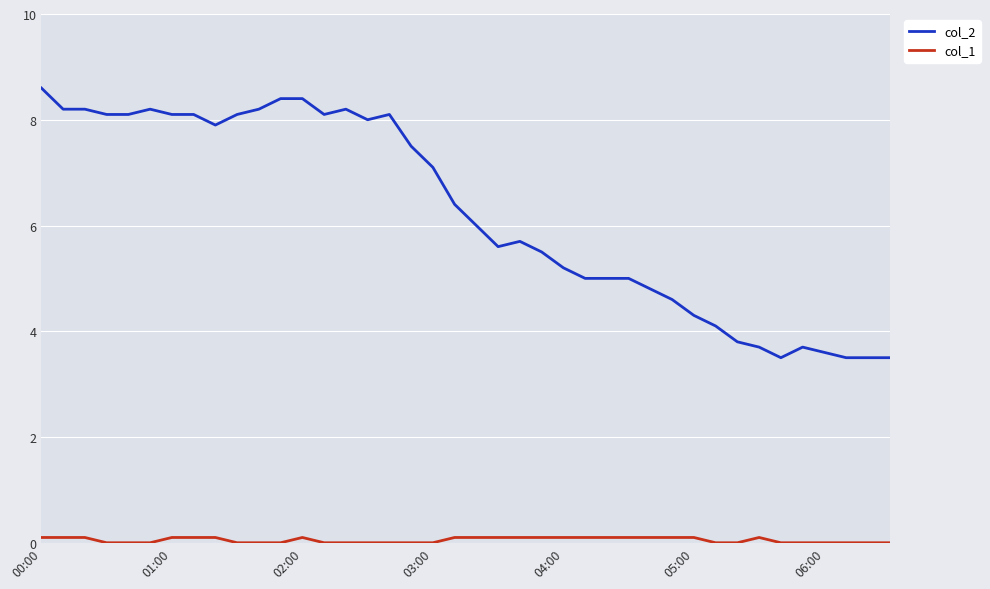

True or false: col_1 and col_2 cross at least once.

False